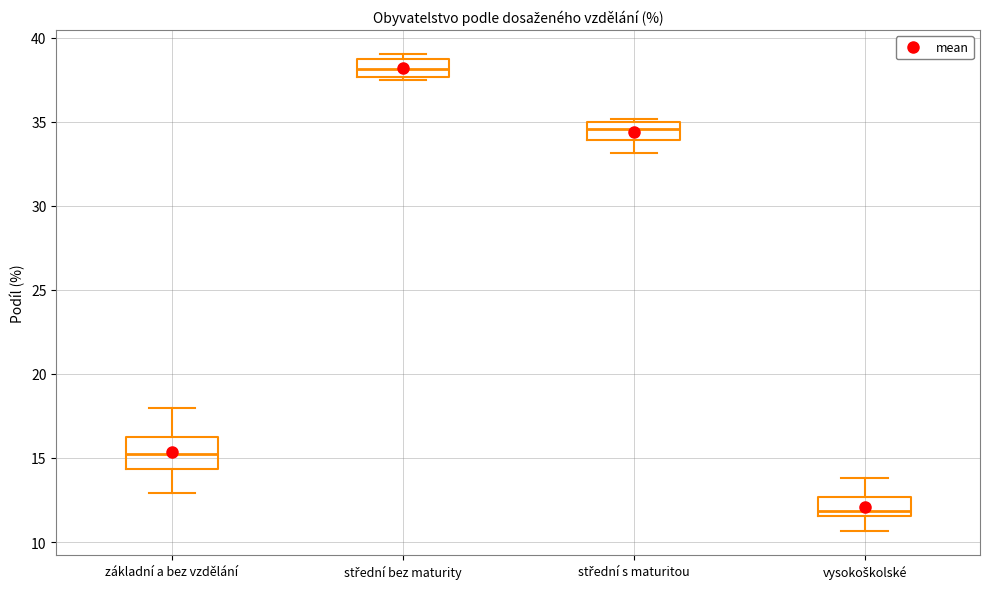

Reading left to right, transcribe this box plot: for each box, give where its median line is, the range the box spans, and where its two whiskers end, as read against the y-axis. The values are not printed on the chart, so give them approximately, as read against the axis.

základní a bez vzdělání: median 15.0, box 14.5 to 16.0, whiskers 13.0 to 18.0
střední bez maturity: median 38.0, box 37.5 to 38.5, whiskers 37.5 (just below the box's lower edge) to 39.0
střední s maturitou: median 34.5, box 34.0 to 35.0, whiskers 33.0 to 35.0
vysokoškolské: median 12.0, box 11.5 to 12.5, whiskers 10.5 to 14.0